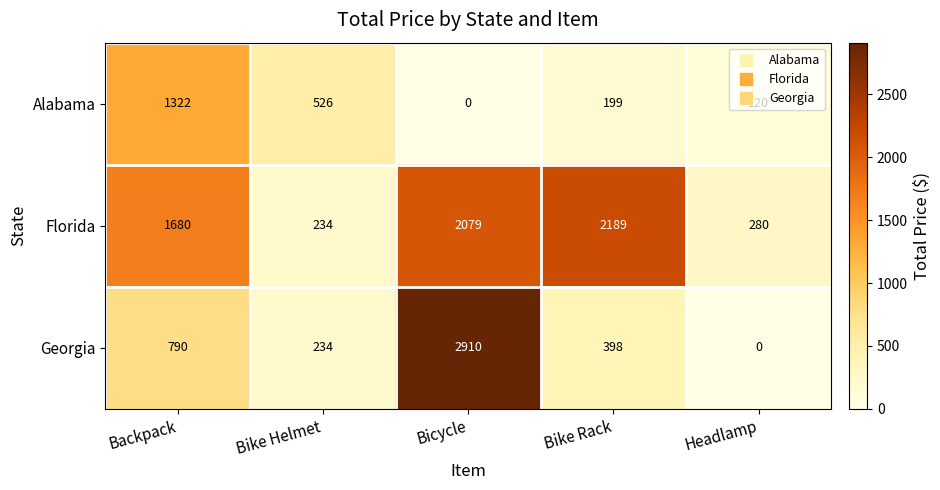

True or false: Alabama has a value of 790 at Bike Helmet.

False